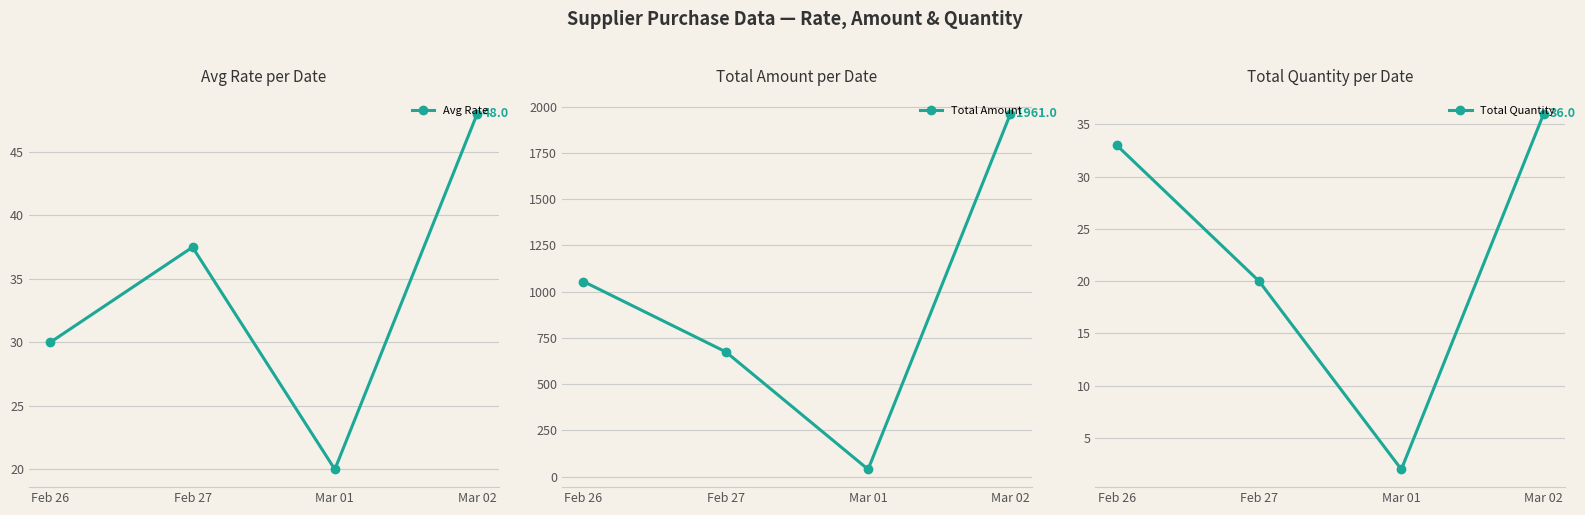

How many data points in Total Quantity are less than 33?

2